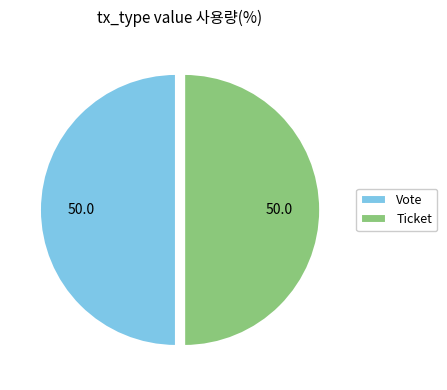

Is it true that Ticket is 64% of the pie?

False